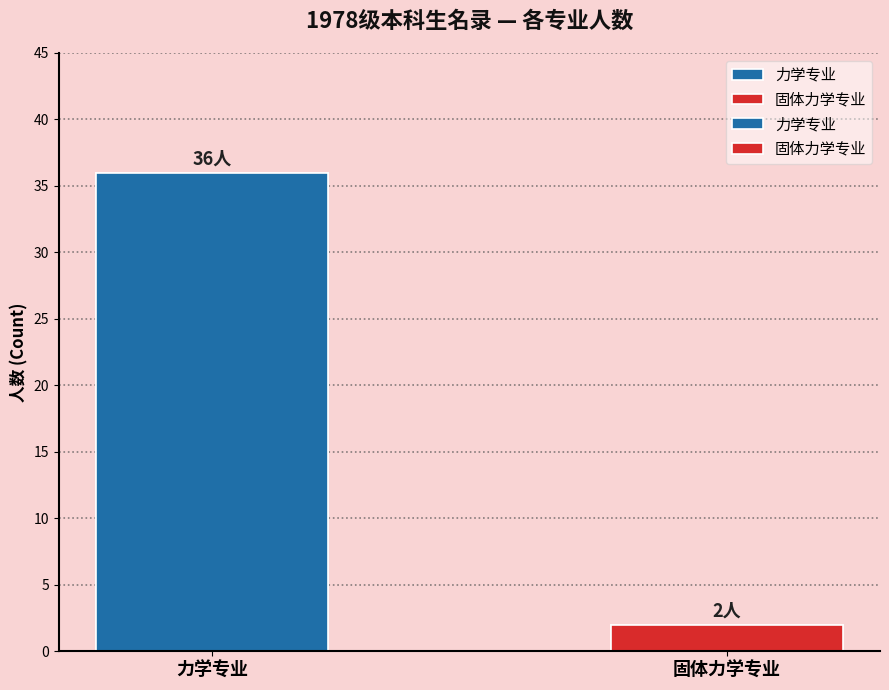

What is the maximum value shown in the chart?

36